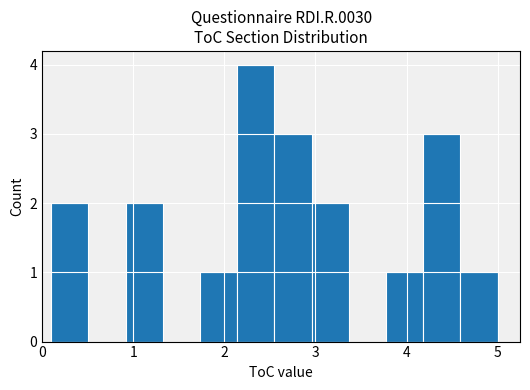

Reading left to right, transcribe this chart: for each bar, give the range it covers on the x-axis and its height. Neither the bar edges nor the heights are printed on the chart, so give them approximately, as read against the axes.

0.1 to 0.5: 2
0.5 to 0.9: 0
0.9 to 1.3: 2
1.3 to 1.7: 0
1.7 to 2.1: 1
2.1 to 2.6: 4
2.6 to 3.0: 3
3.0 to 3.4: 2
3.4 to 3.8: 0
3.8 to 4.2: 1
4.2 to 4.6: 3
4.6 to 5.0: 1